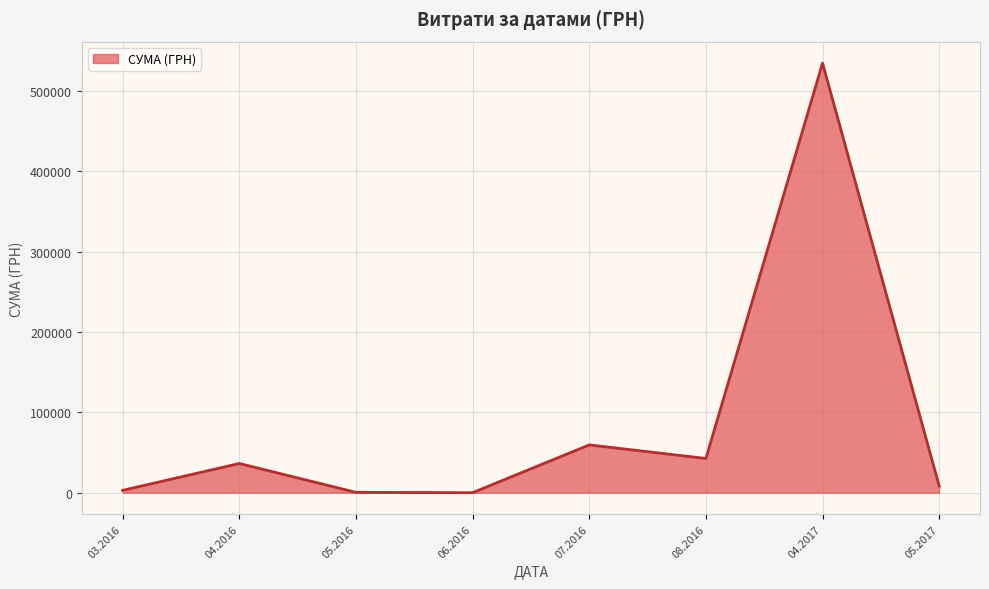

How many interior local peaks (higher than both neighbors) does the data have?

3